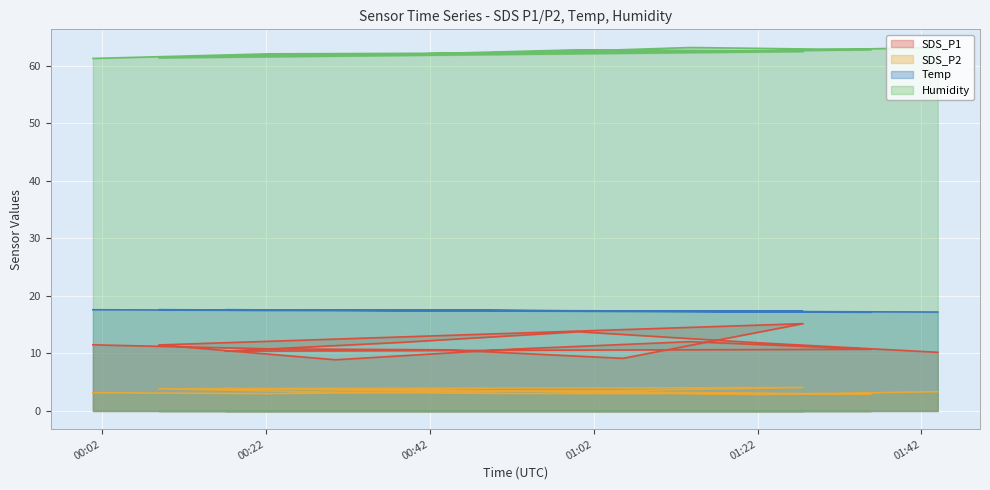

At which label does SDS_P2 first exceed 3?

2023/05/27 00:00:56